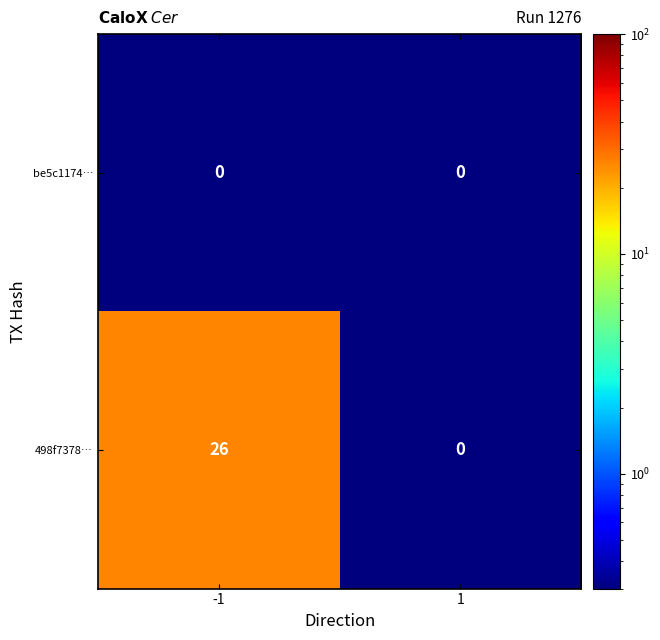

Reading right to left, list all the values displayed in this chart.

be5c1174…: 1=0	-1=0
498f7378…: 1=0	-1=26